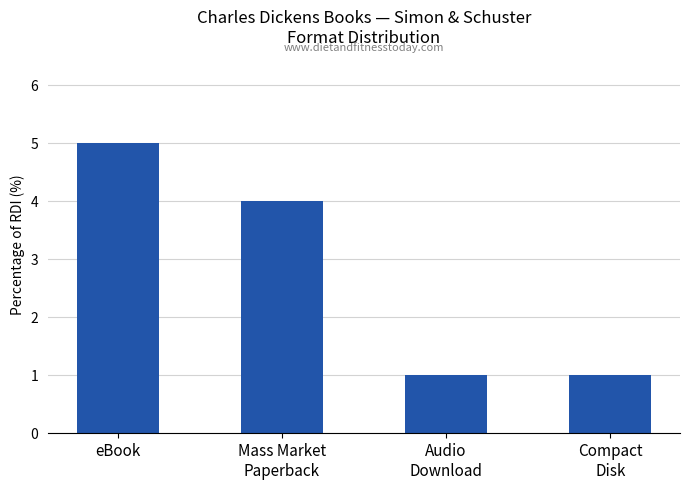

What is the difference between the maximum and minimum values?

4